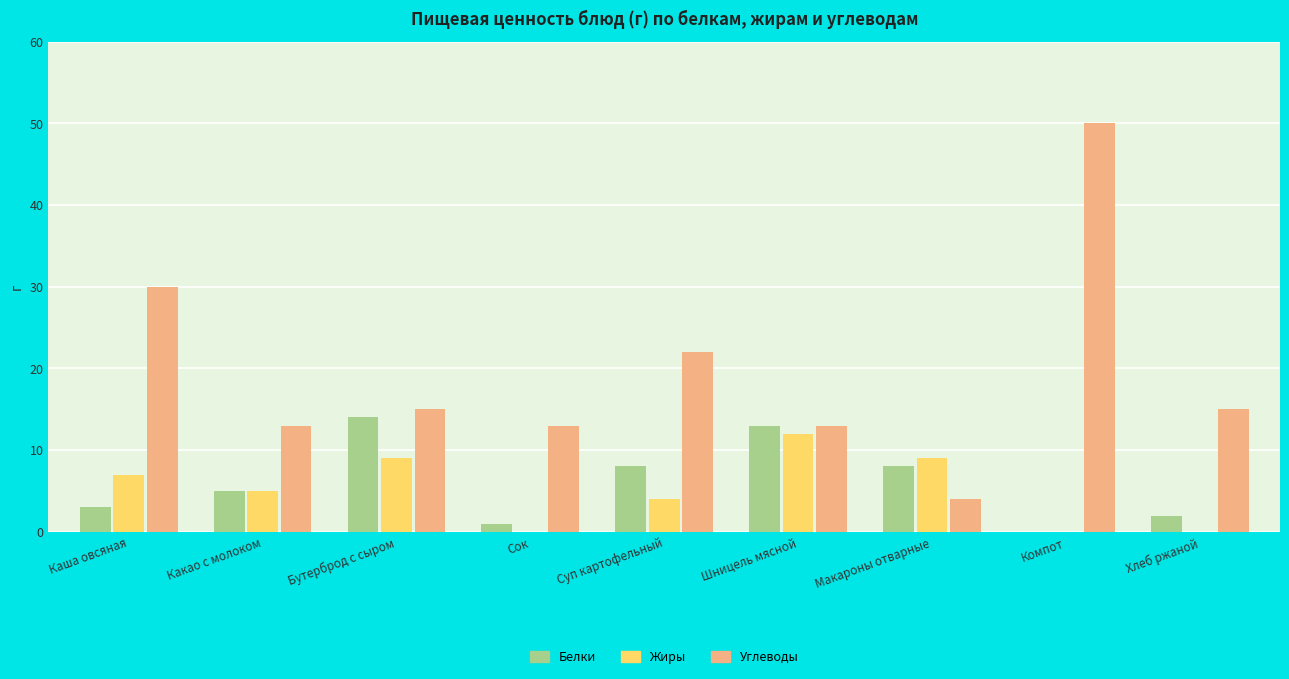

Which label corresponds to the largest value in the chart?

Компот